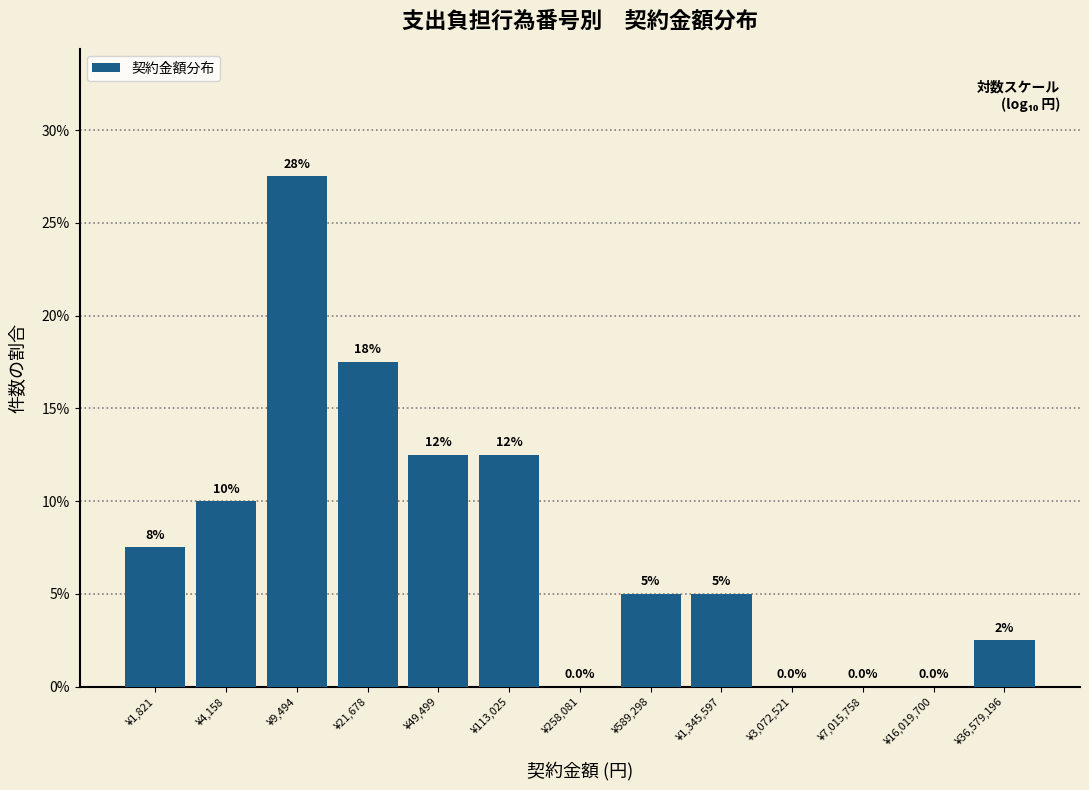

Reading right to left, transcribe all the data shown in this chart.

¥36,579,196=2.5	¥16,019,700=0.0	¥7,015,758=0.0	¥3,072,521=0.0	¥1,345,597=5.0	¥589,298=5.0	¥258,081=0.0	¥113,025=12.5	¥49,499=12.5	¥21,678=17.5	¥9,494=27.5	¥4,158=10.0	¥1,821=7.5